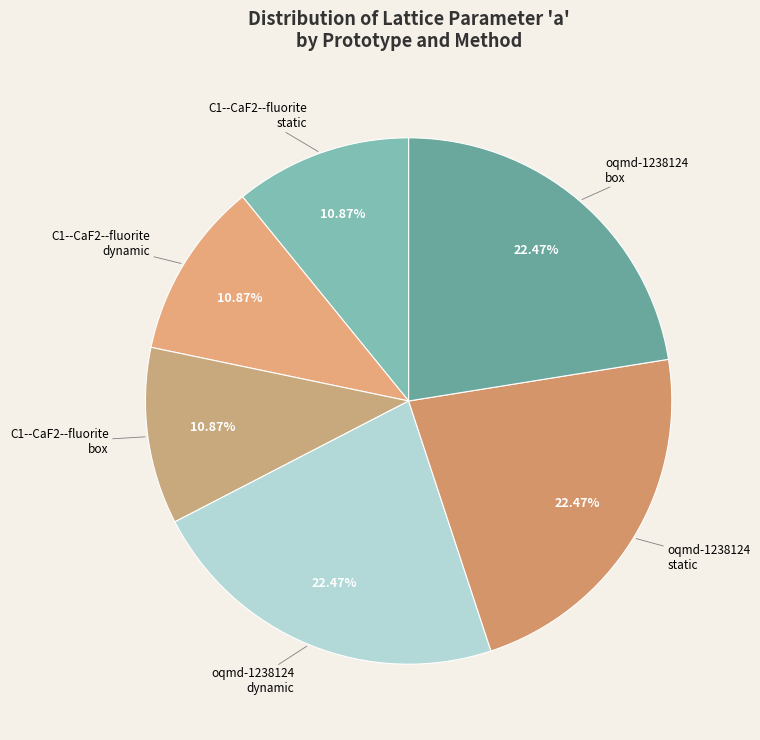

Is the sum of oqmd-1238124 box and oqmd-1238124 dynamic greater than half?

No